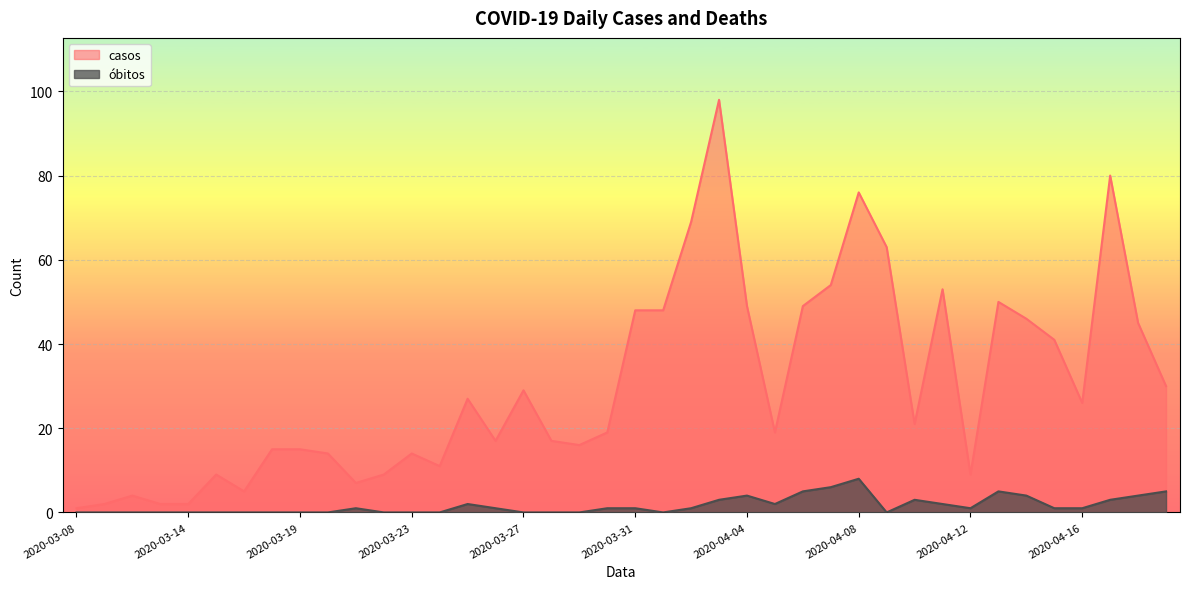

What is the total value across all series at 2020-04-04?

53